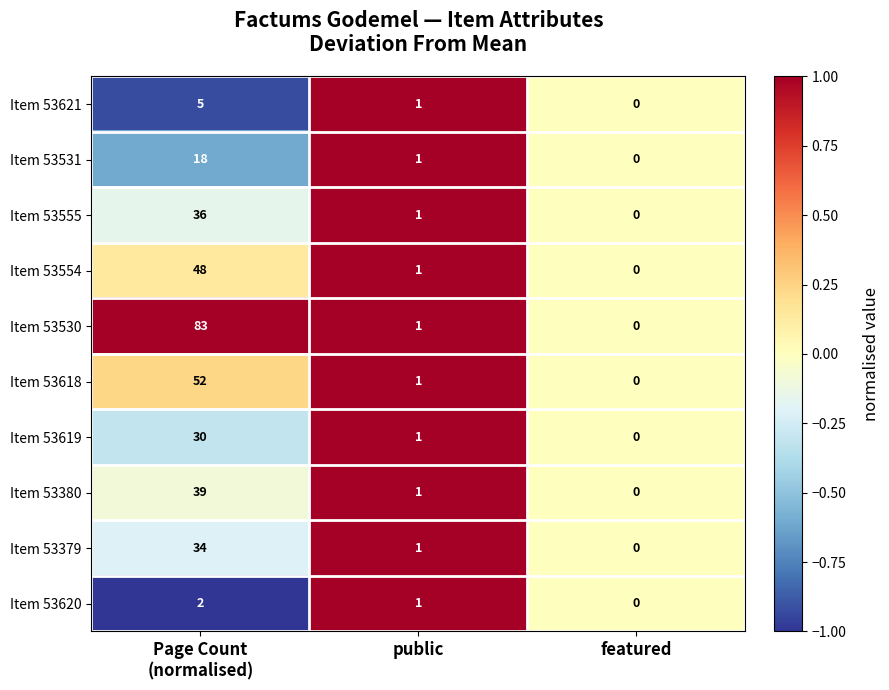

Where is Item 53530 nearest to the value 41?

public